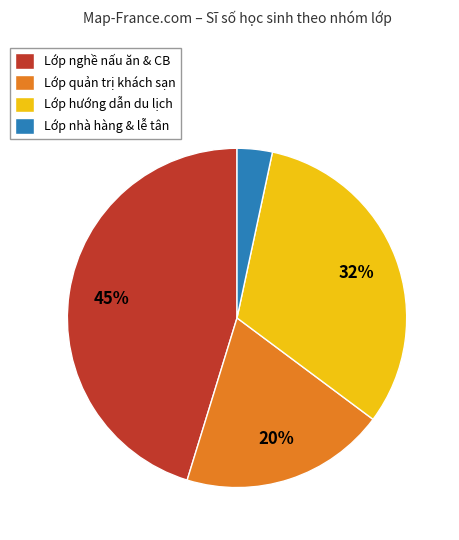

Between Lớp nhà hàng & lễ tân and Lớp hướng dẫn du lịch, which is larger?

Lớp hướng dẫn du lịch